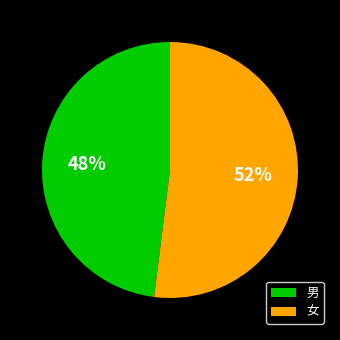

How many segments does this pie chart have?

2